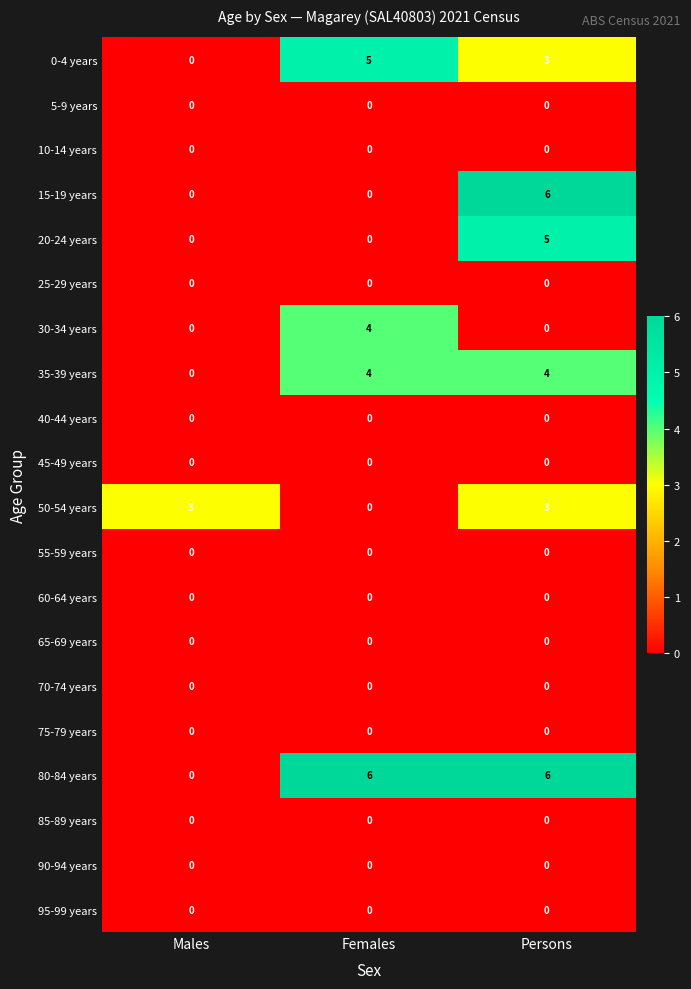

Count the number of categories in the chart.

3